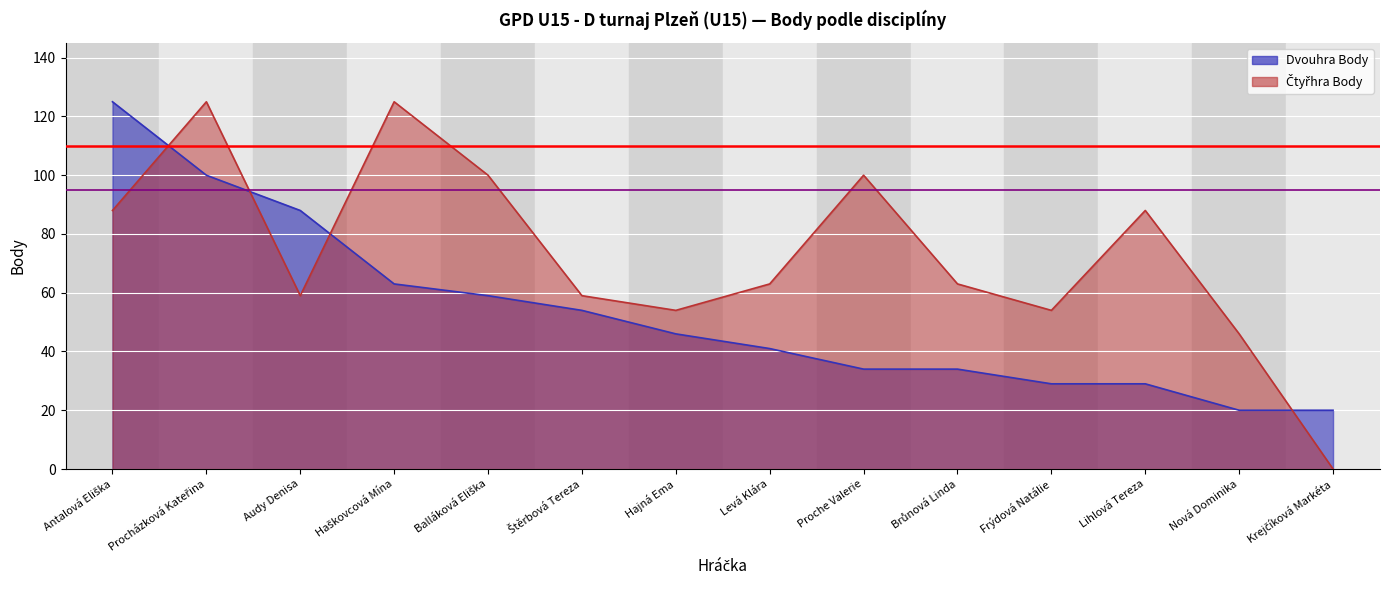

Which series has the widest spread of values?

Čtyřhra Body